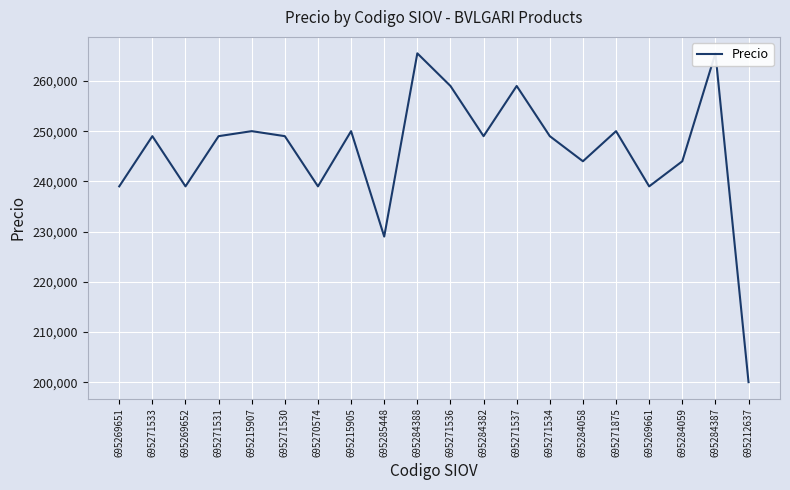

At which label does the data first exceed 249000?

695215907